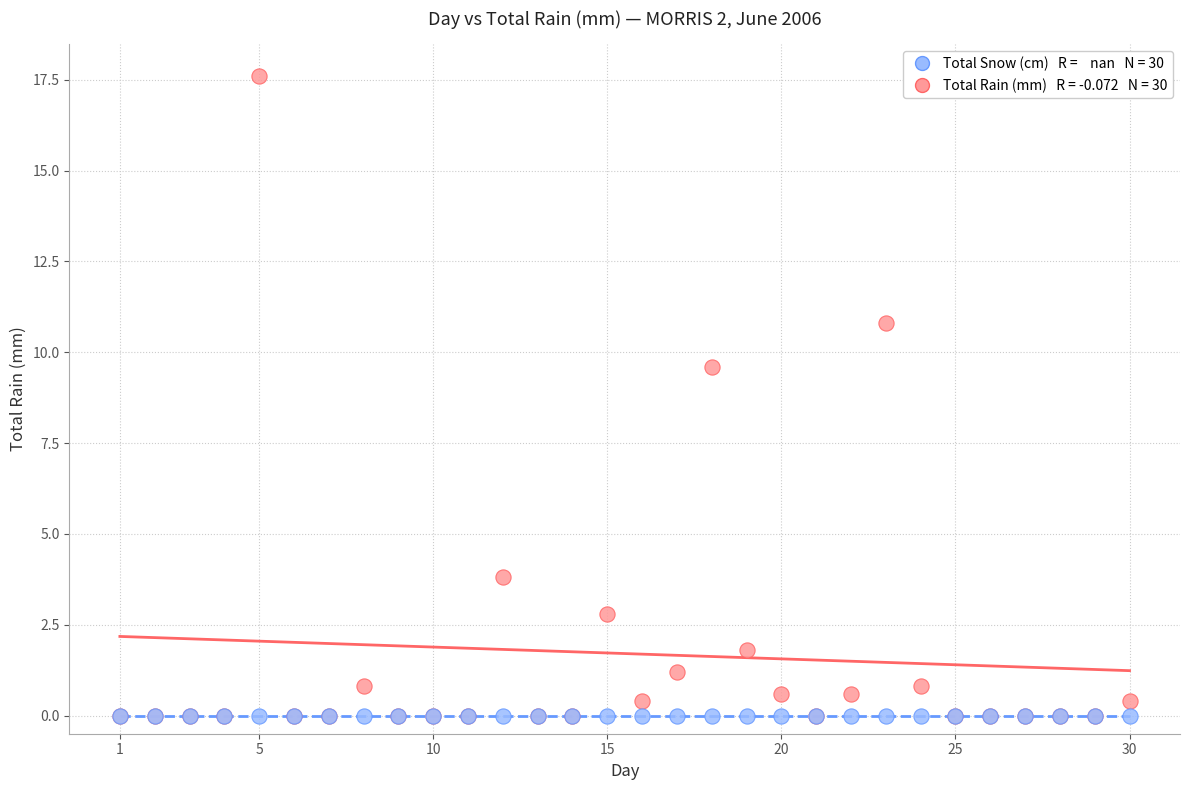

Across all series, what Y value is closest to 8?

9.6